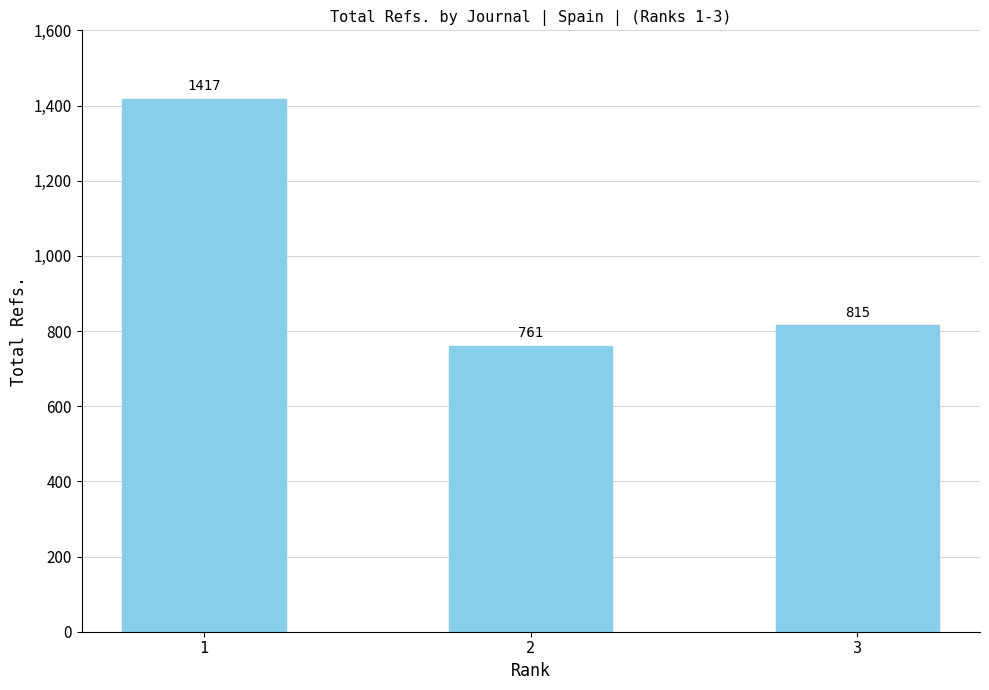

What is the maximum value shown in the chart?

1417